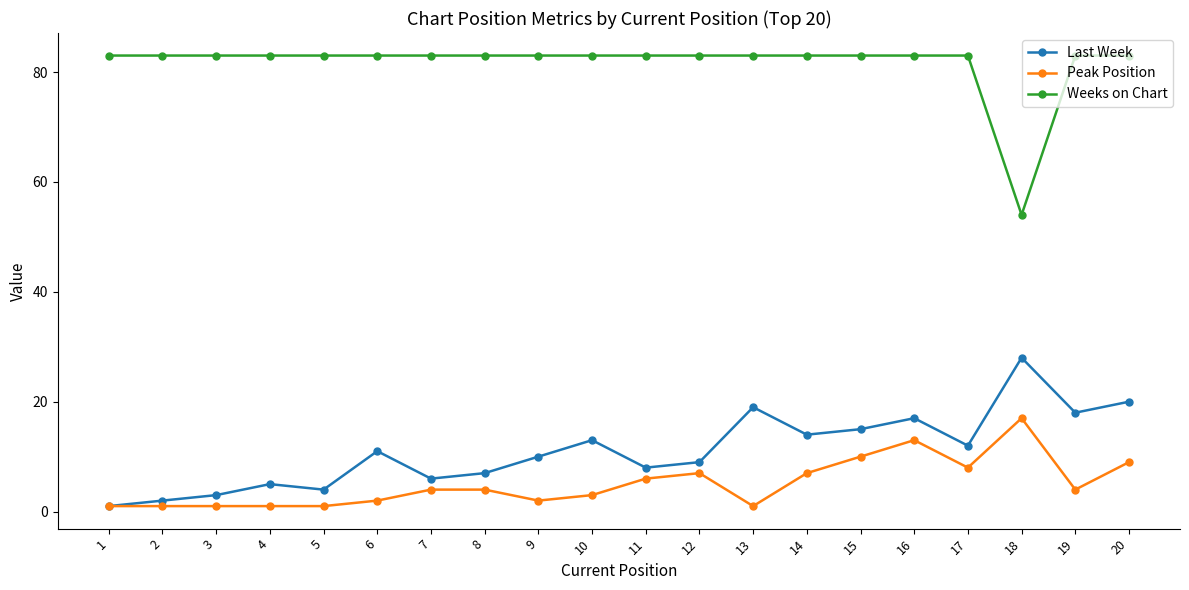

At which label does Weeks on Chart reach its minimum?

18